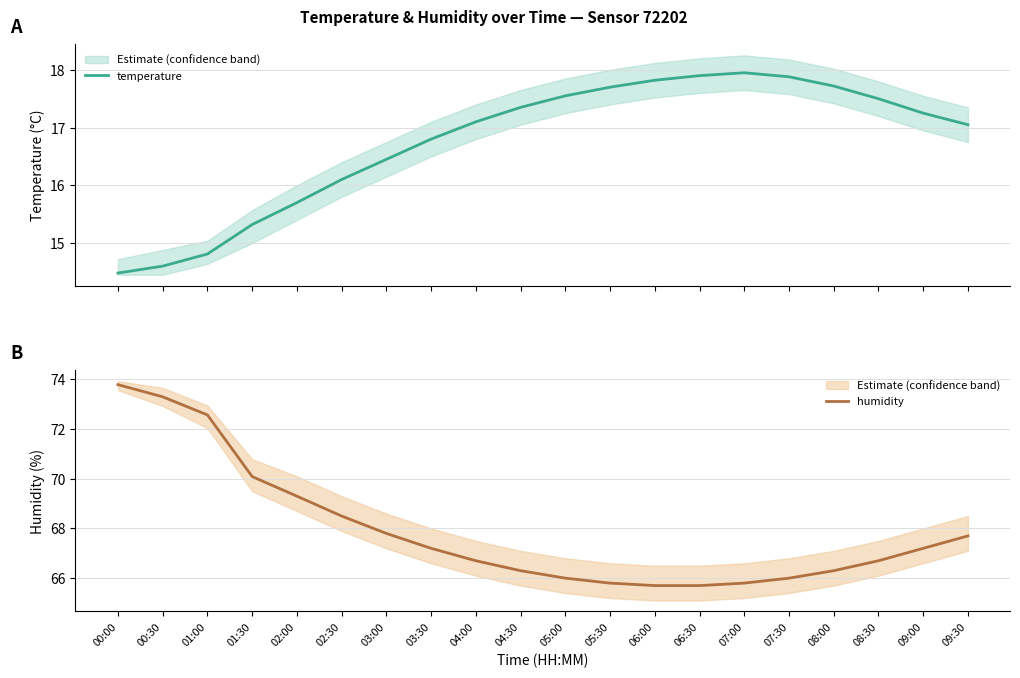

Which label corresponds to the largest value in the chart?

00:00